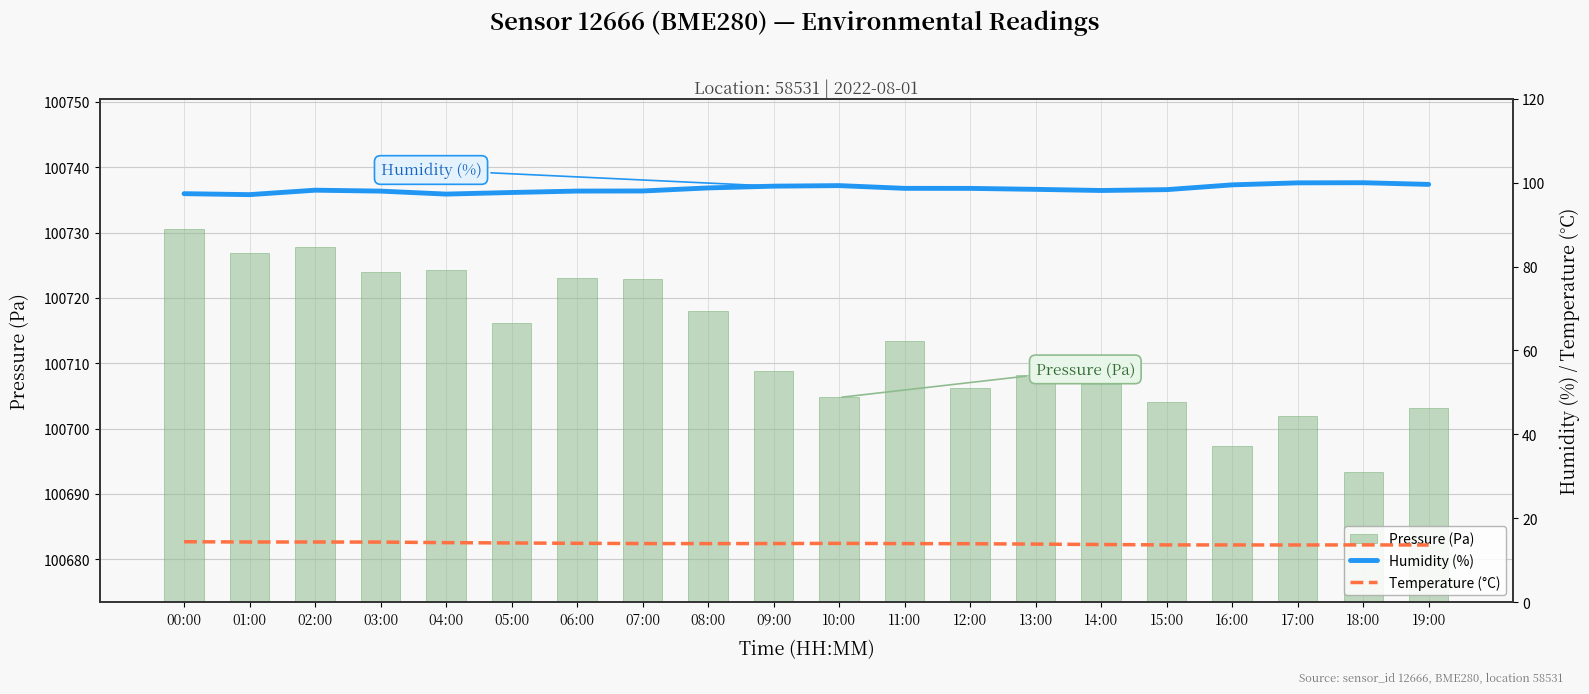

What is the lowest value of the Pressure (Pa) series?

100693.4